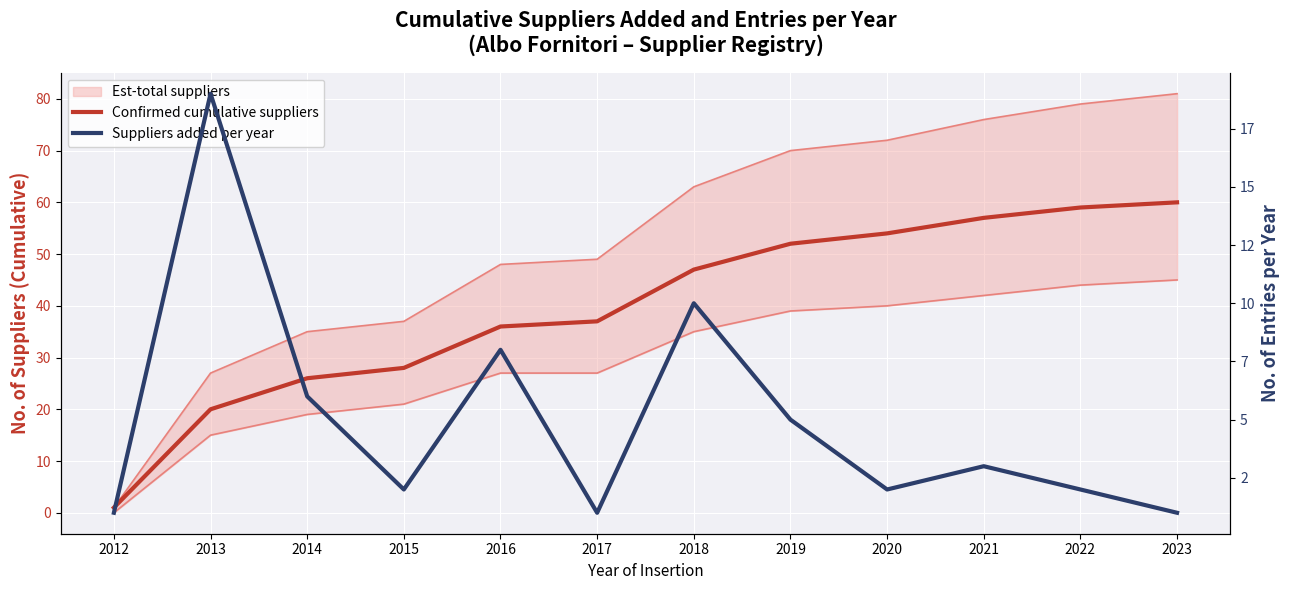

Is this an area chart (filled region under the line)?

No